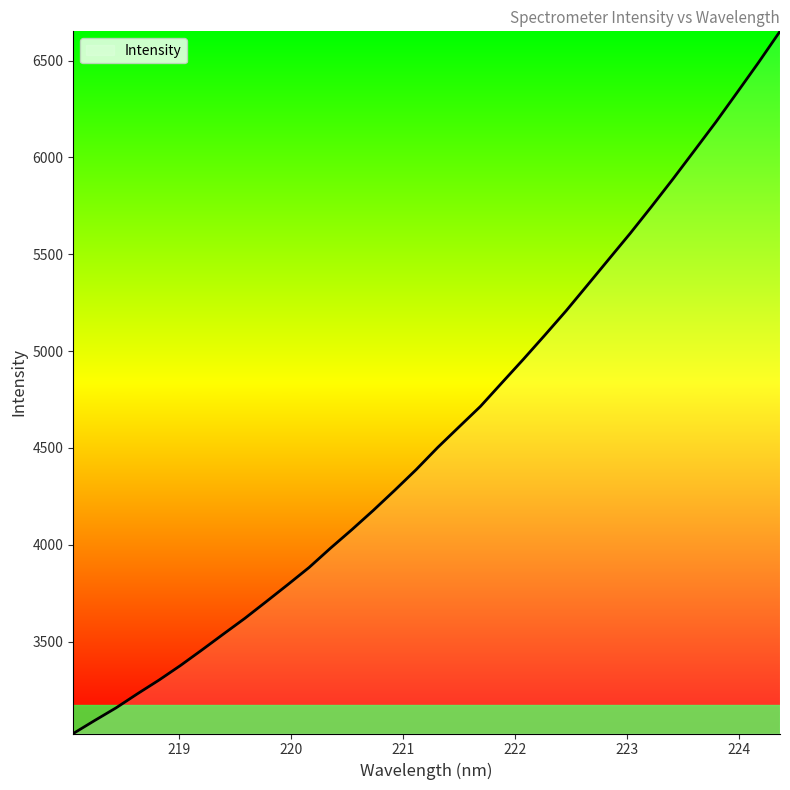

What is the difference between the second highest and second lowest values?

3397.4